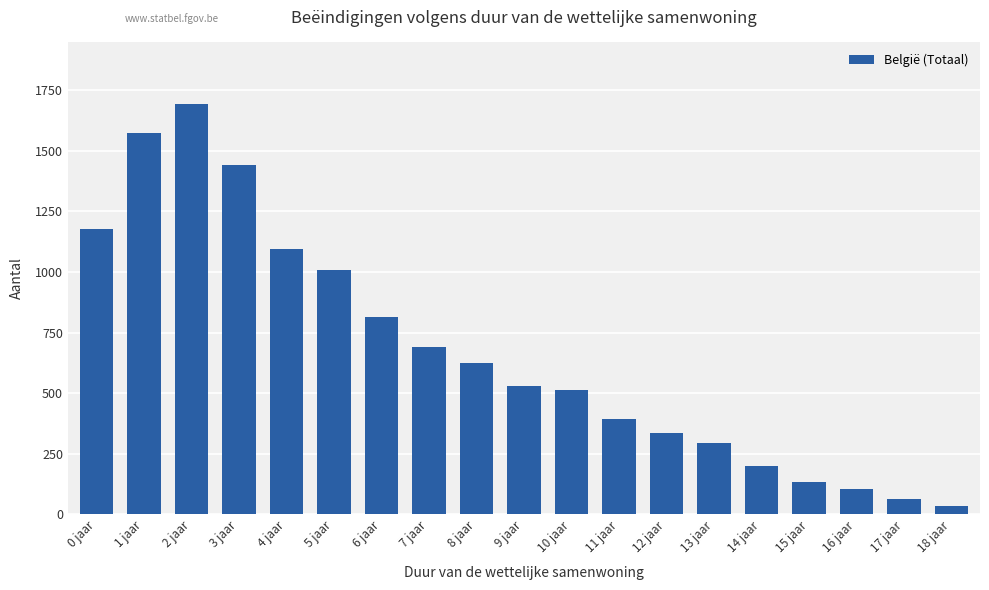

Which category has the lowest value across all series?

18 jaar